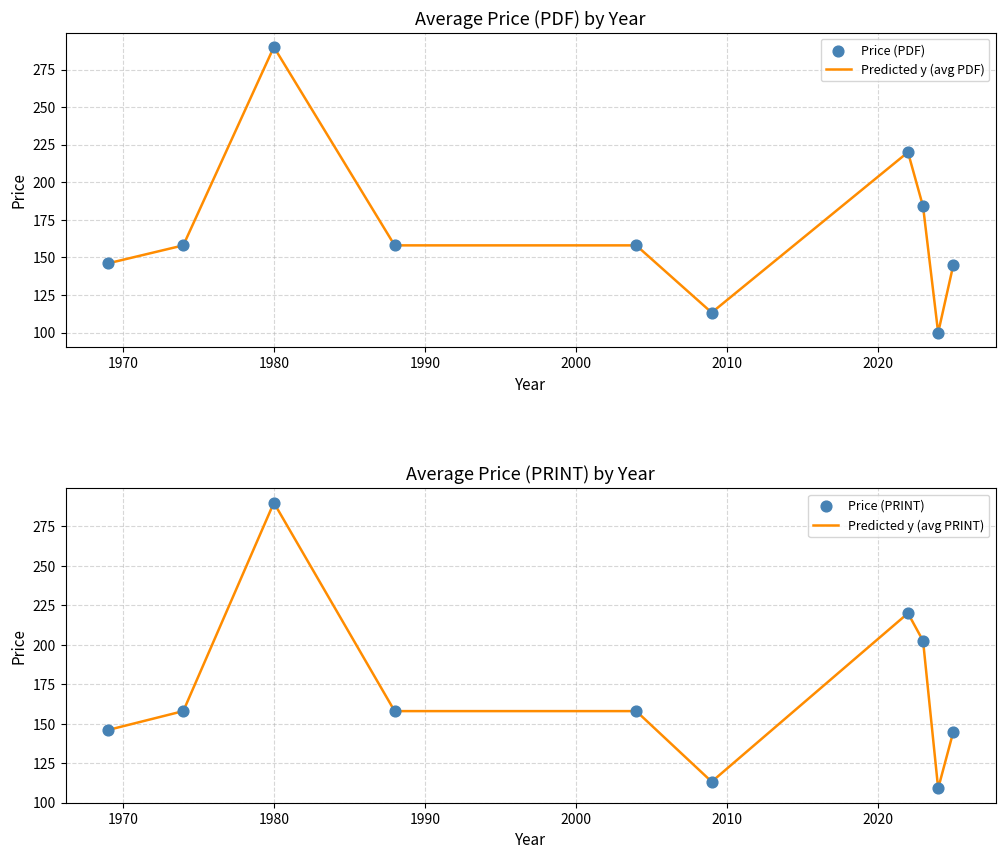

Which series contains the lowest Y value?

Predicted y (avg PDF)